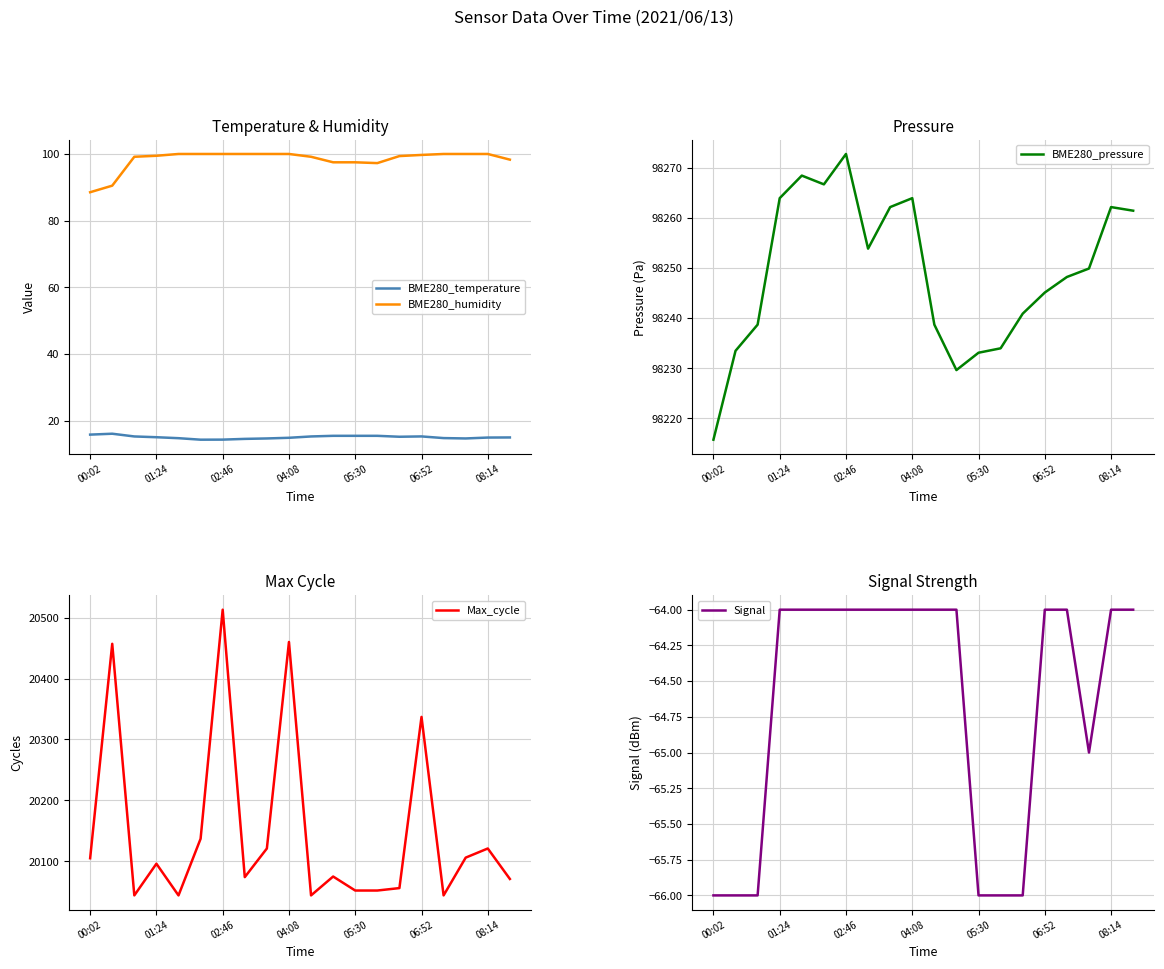

At how many categories does at least one series exceed 47931?

20